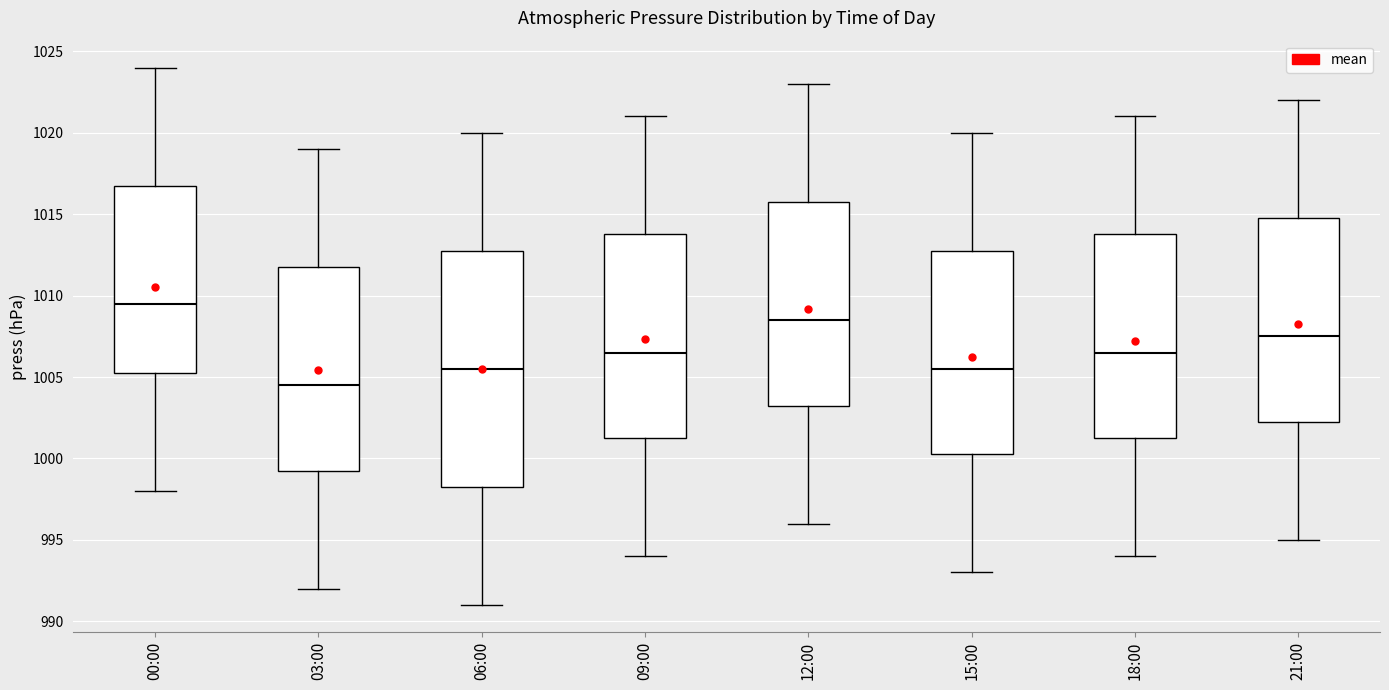

Which box is the tallest, from its lower edge to its upper edge?

06:00